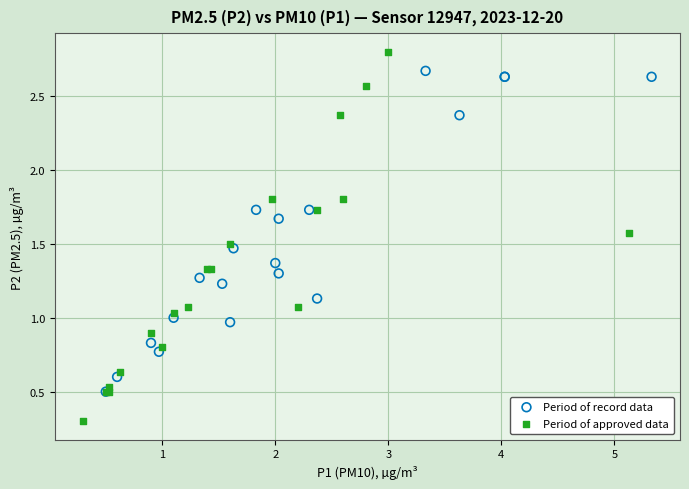

Which series contains the lowest Y value?

Period of approved data